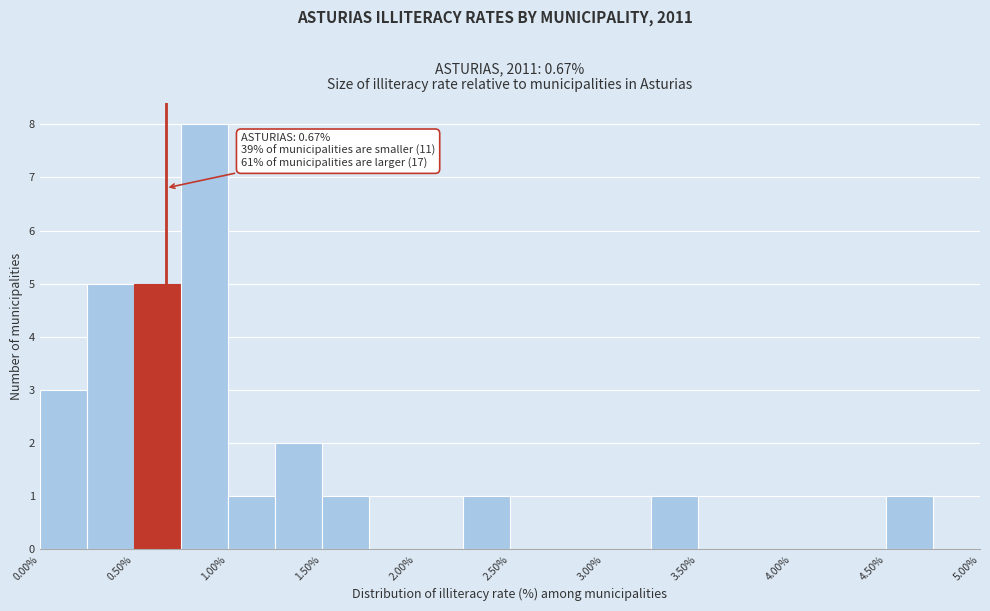

Over which range of the x-axis is the bar tallest?

0.75 to 1.00